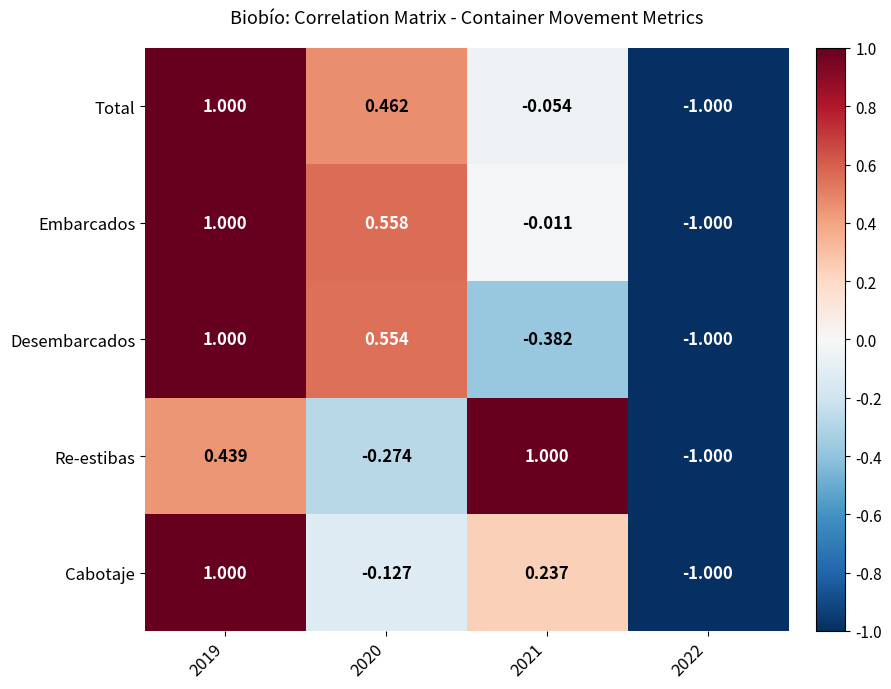

Between 2021 and 2022, which series saw the biggest shift?

Re-estibas